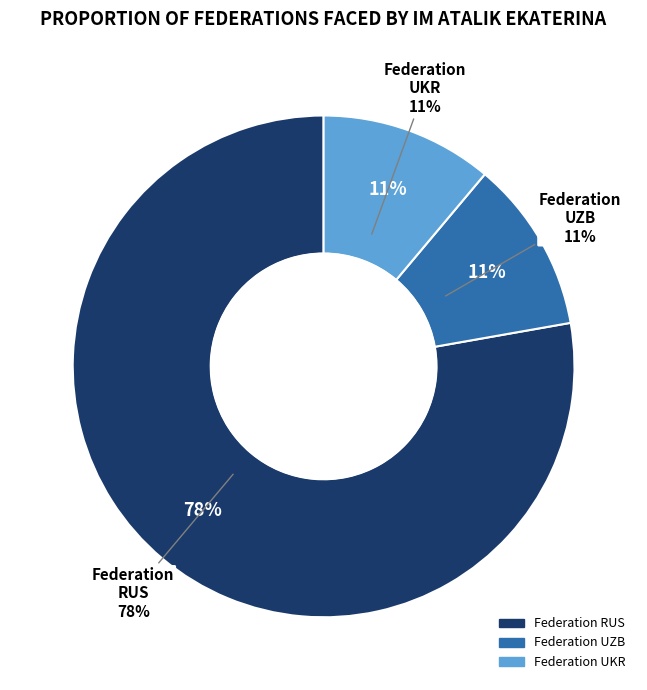

Between RUS and RUS, which is larger?

RUS